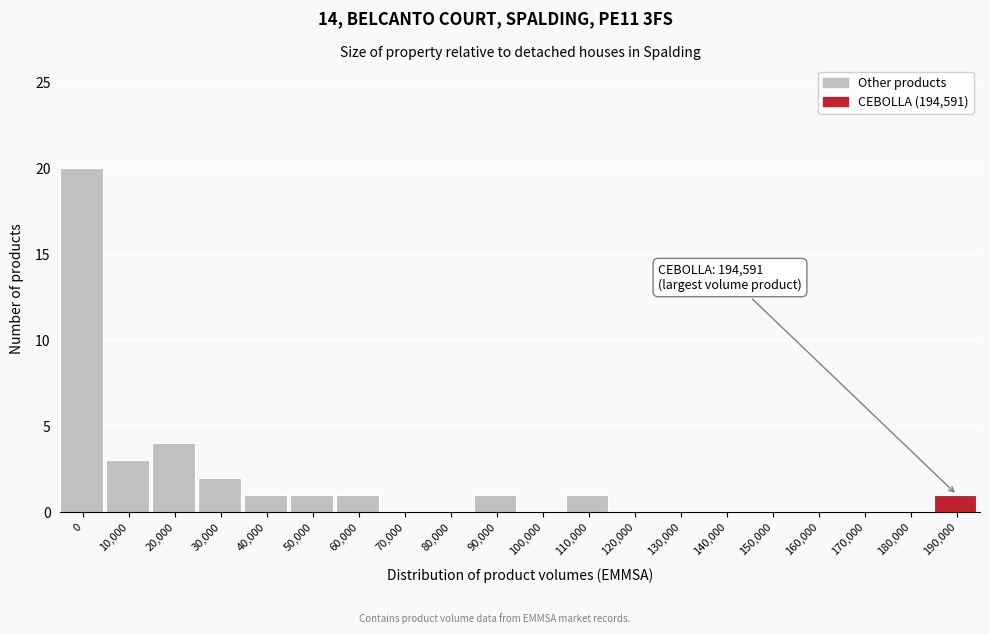

Reading right to left, list all the values displayed in this chart.

190,000=1	180,000=0	170,000=0	160,000=0	150,000=0	140,000=0	130,000=0	120,000=0	110,000=1	100,000=0	90,000=1	80,000=0	70,000=0	60,000=1	50,000=1	40,000=1	30,000=2	20,000=4	10,000=3	0=20